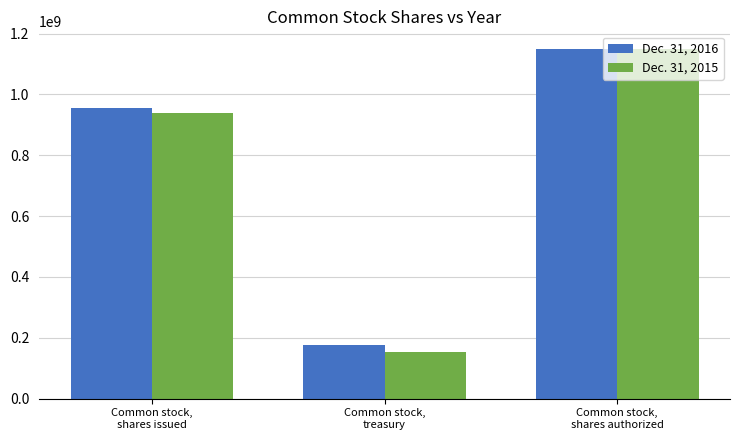

The value of Dec. 31, 2015 at Common stock,
shares issued is 1402704587. True or false?

False